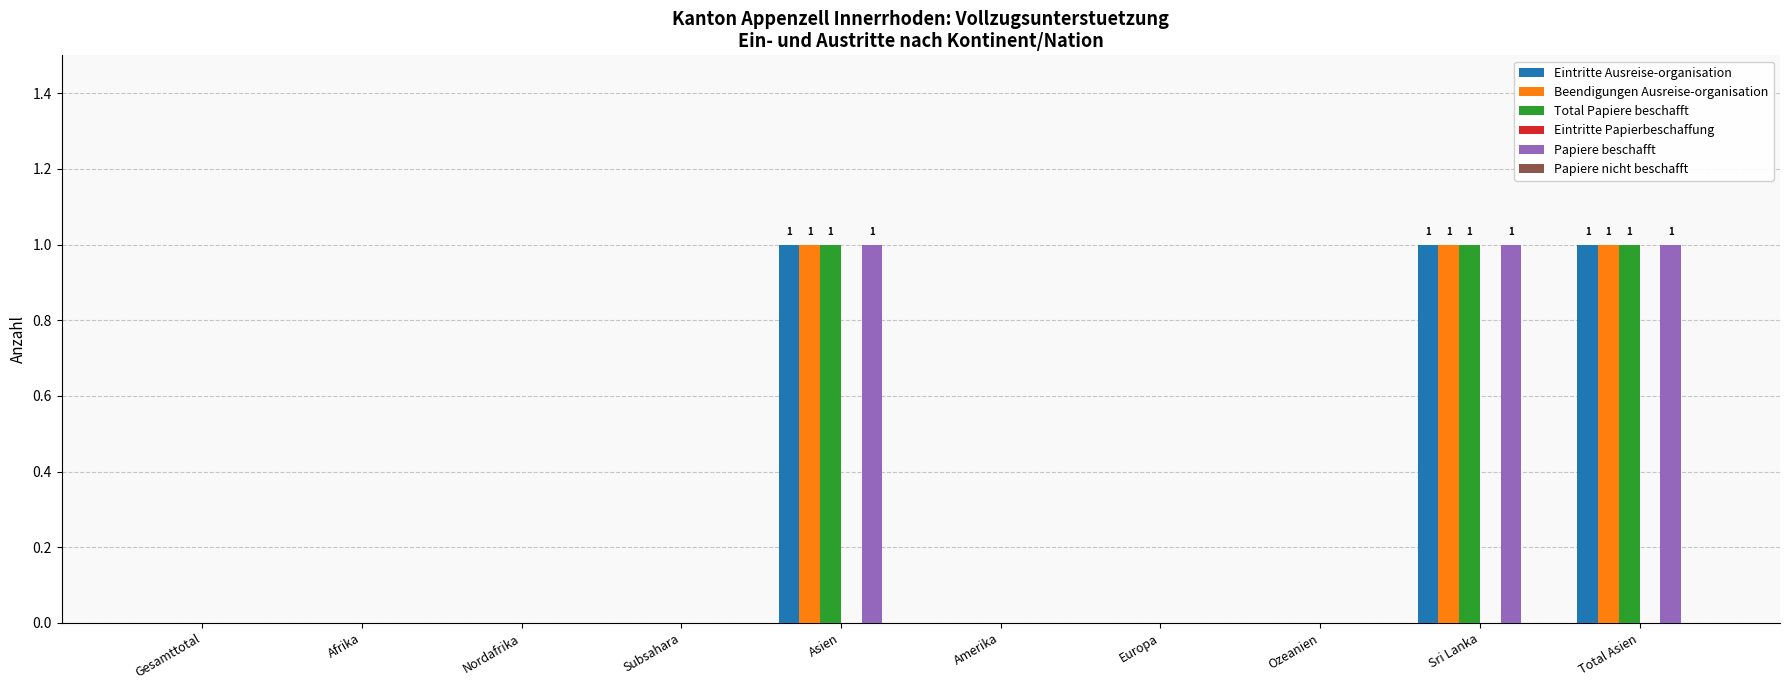

Is the value of Papiere beschafft at Afrika greater than the value of Total Papiere beschafft at Asien?

No